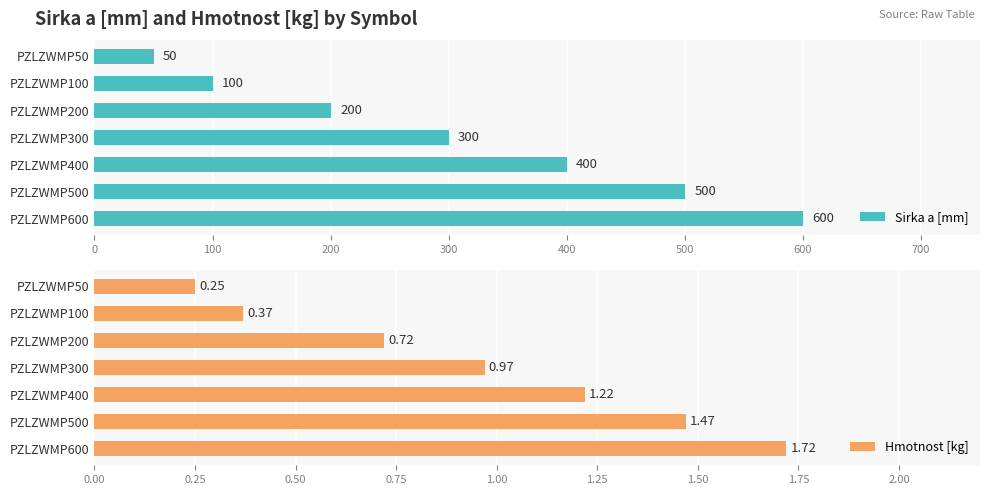

List the series in order of their peak value, highest first.

Sirka a [mm], Hmotnost [kg]